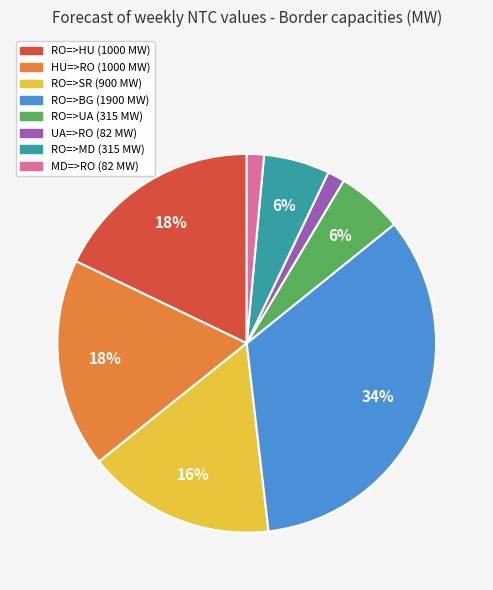

Count the number of slices in the pie.

8